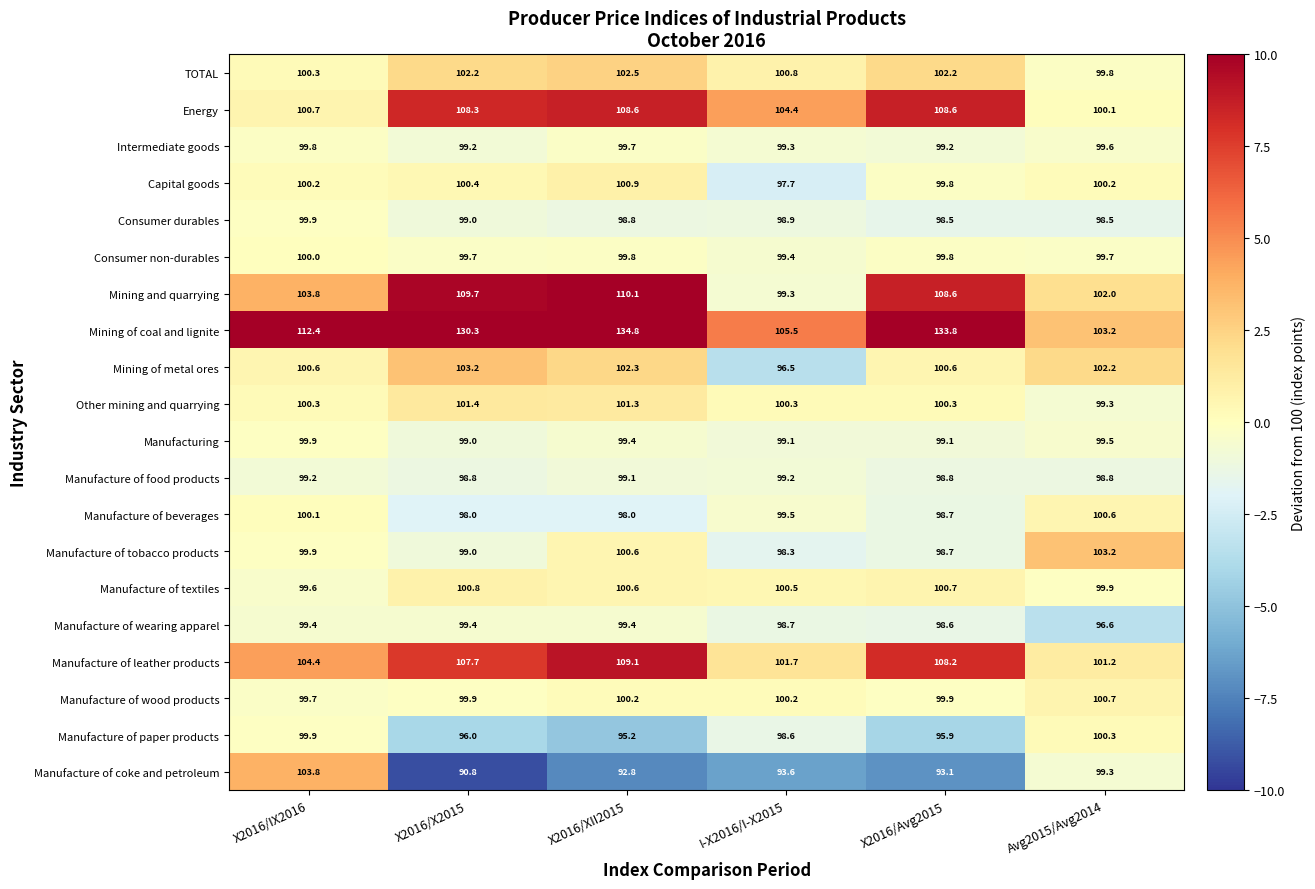

What is the sum of all Mining of metal ores values?

605.4